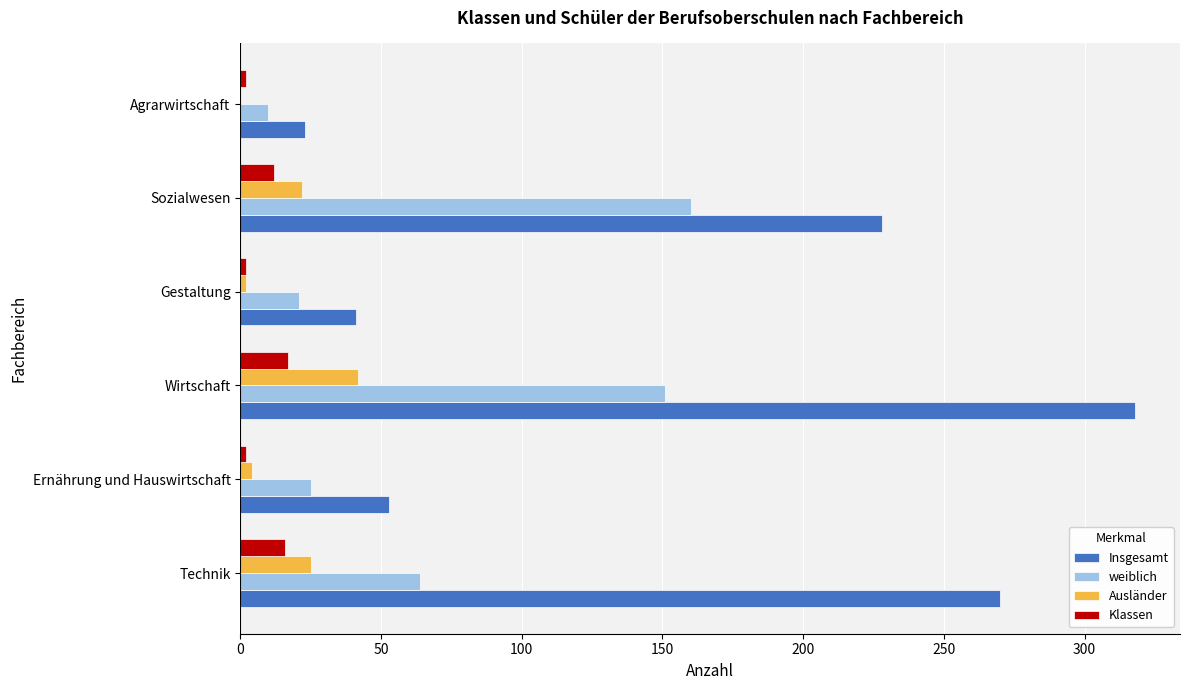

Read the Insgesamt value at Wirtschaft.

318